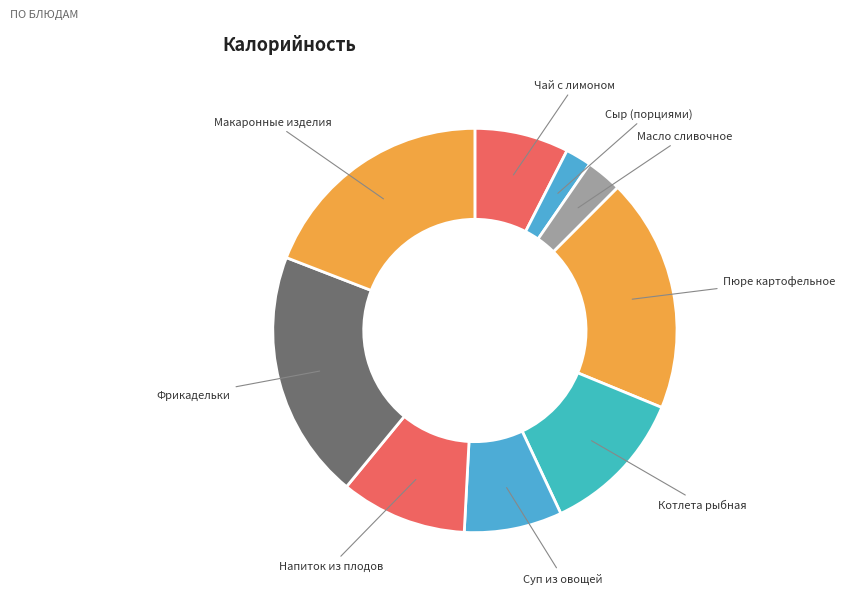

How many segments does this pie chart have?

9